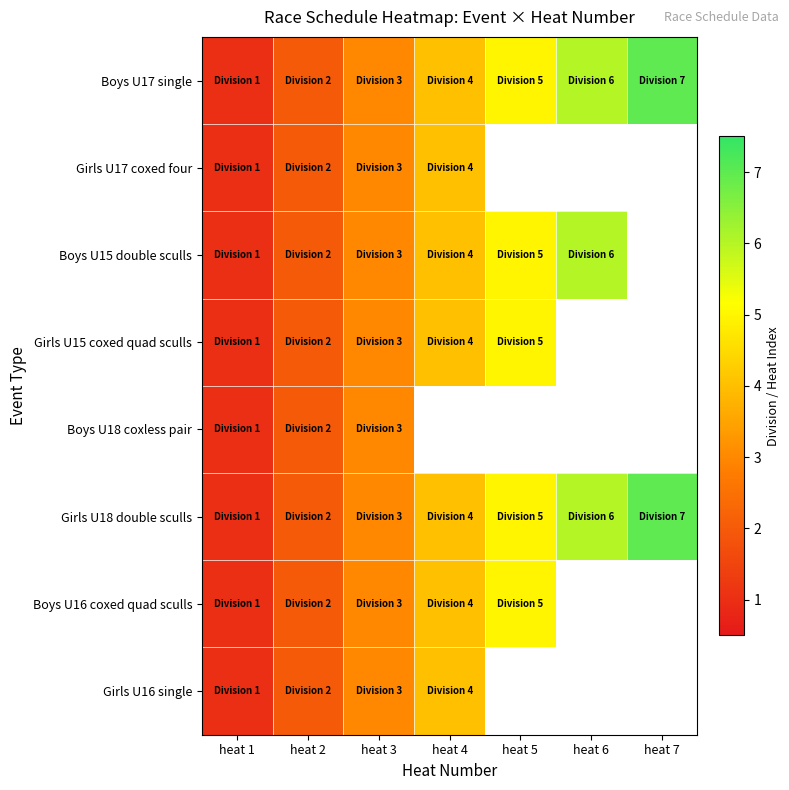

What is the average value of the Girls U18 double sculls series?

4.0